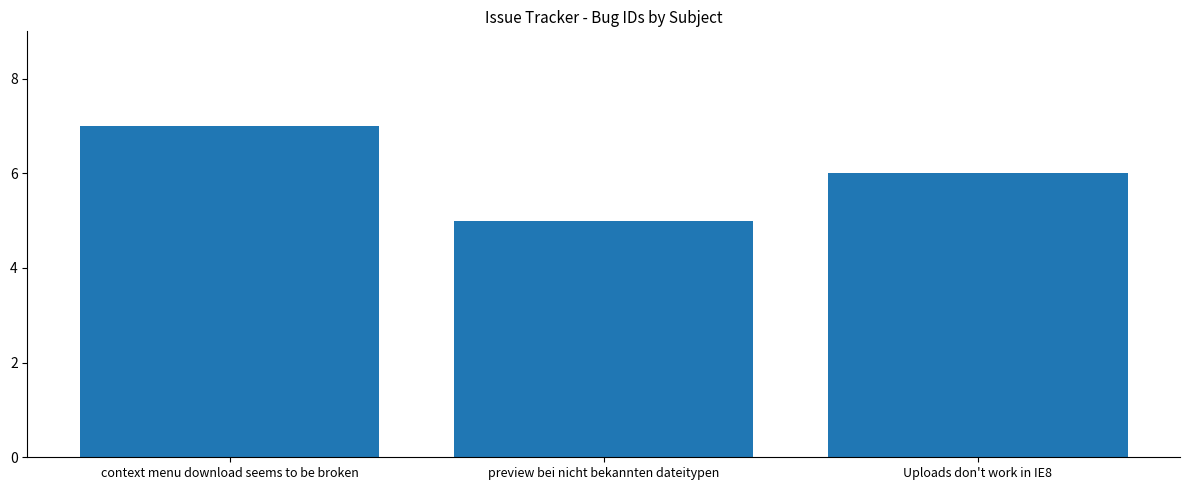

What is the greatest value displayed?

7